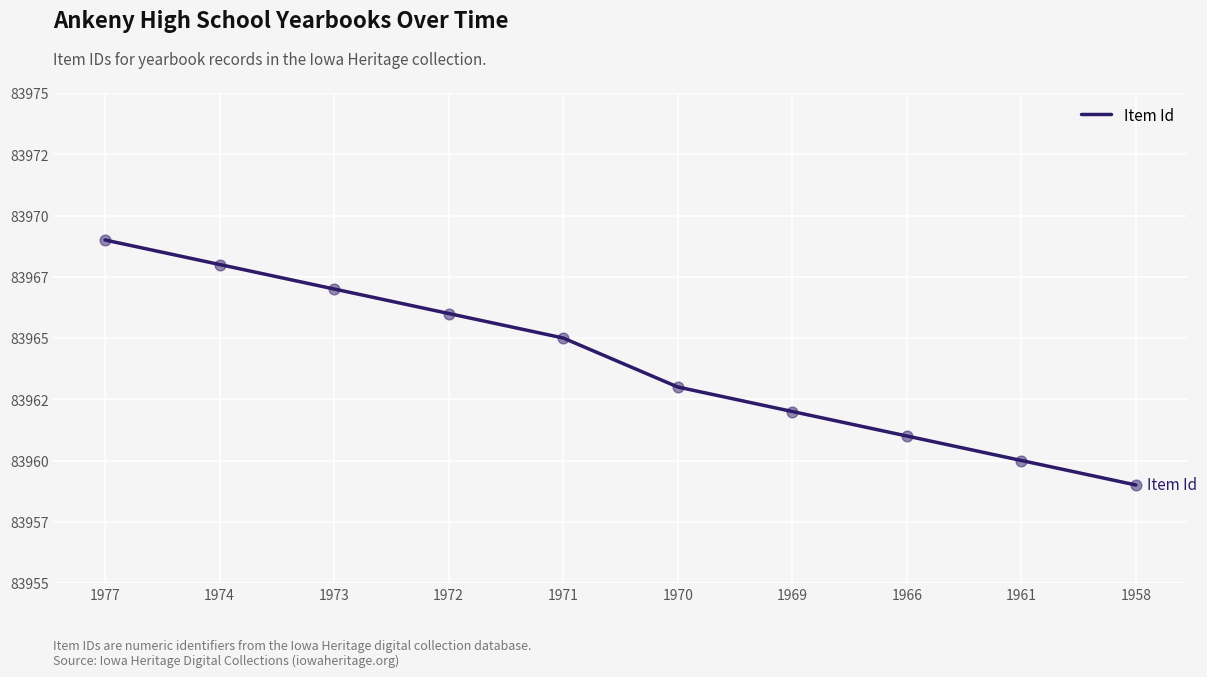

Which has a higher value, 1961 or 1958?

1961